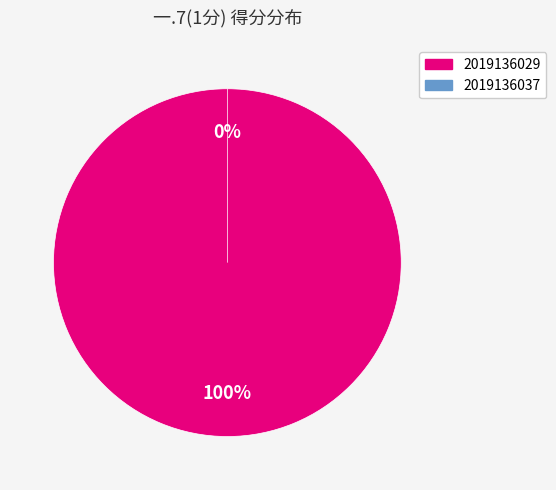

Which slice is the smallest?

2019136037